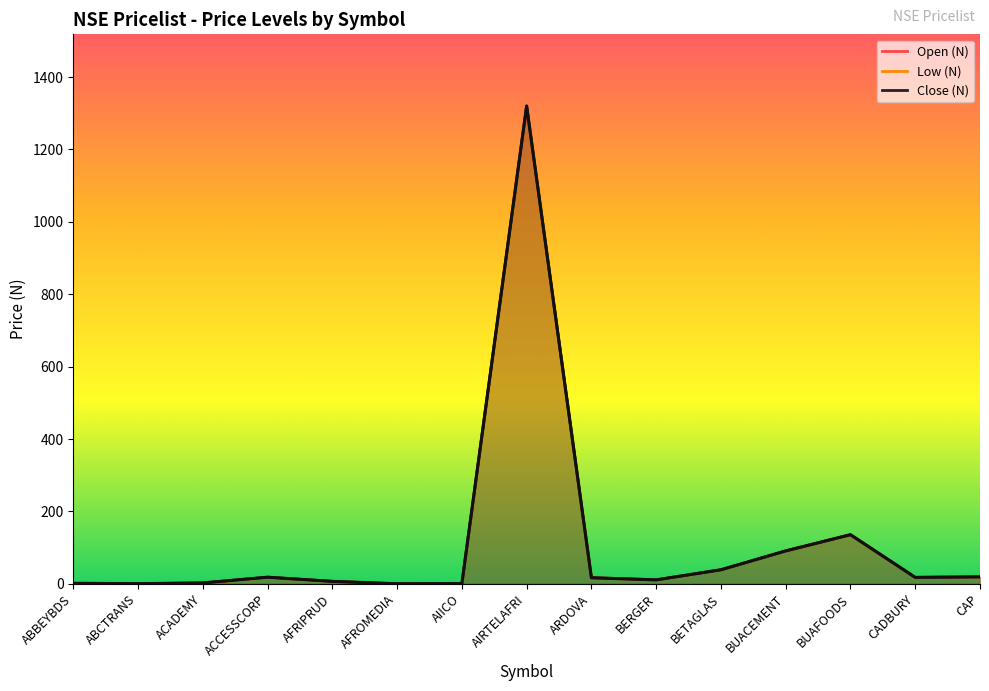

Which series has the largest total across all categories?

Close (N)